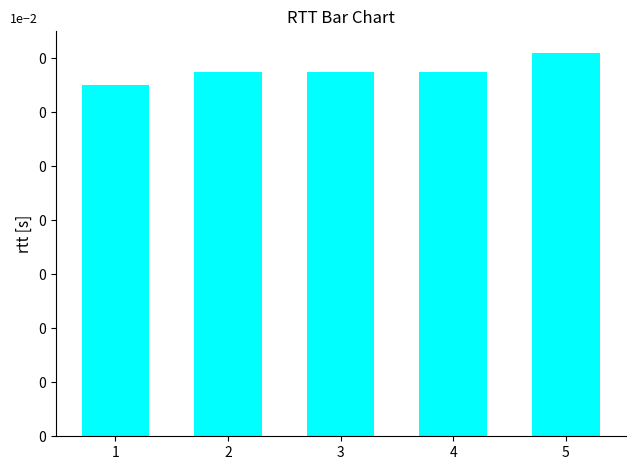

At which category does the chart reach its minimum across all series?

1